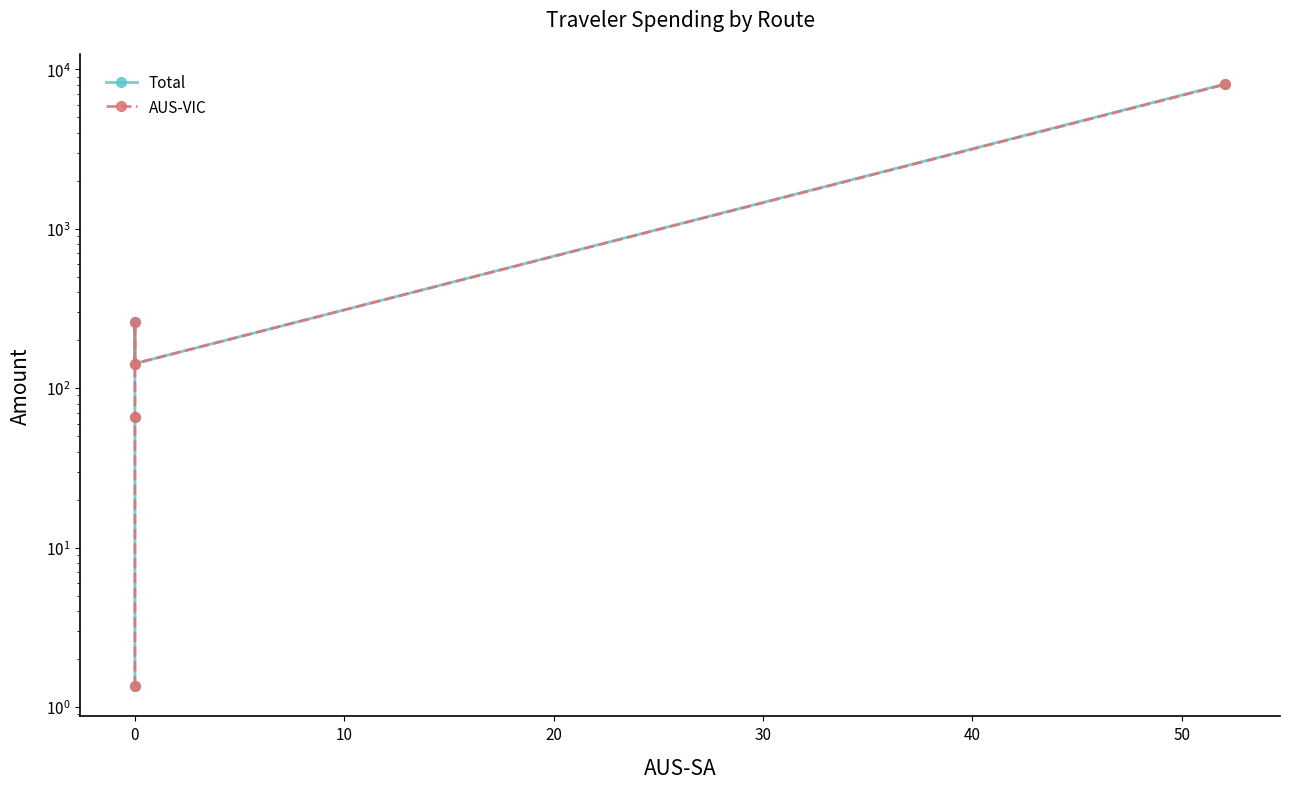

Reading right to left, transcribe all the data shown in this chart.

Total: 8091.2	142.6	258.2	66.2	1.4
AUS-VIC: 8039.1	142.6	258.2	66.2	1.4